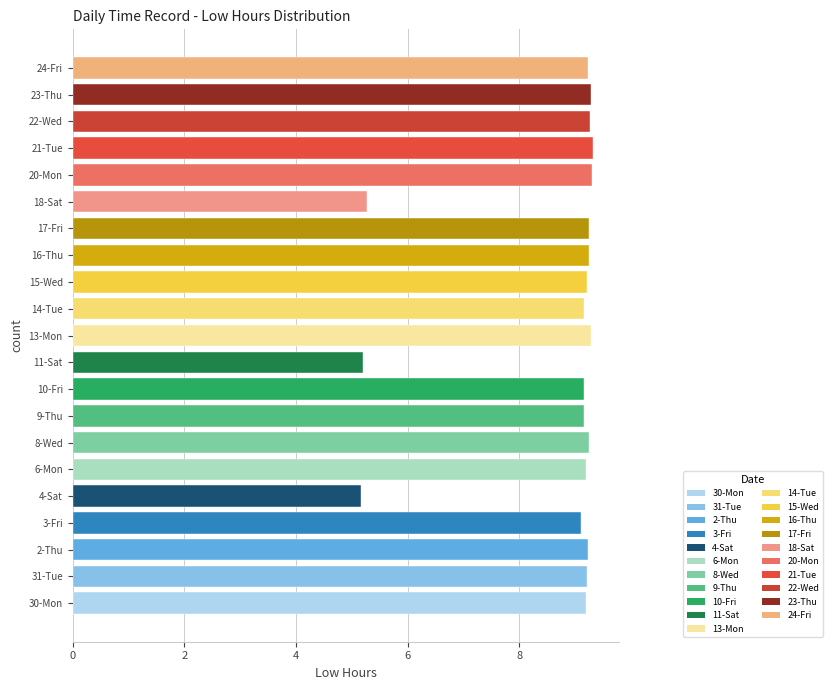

How many data points does each series have?

21